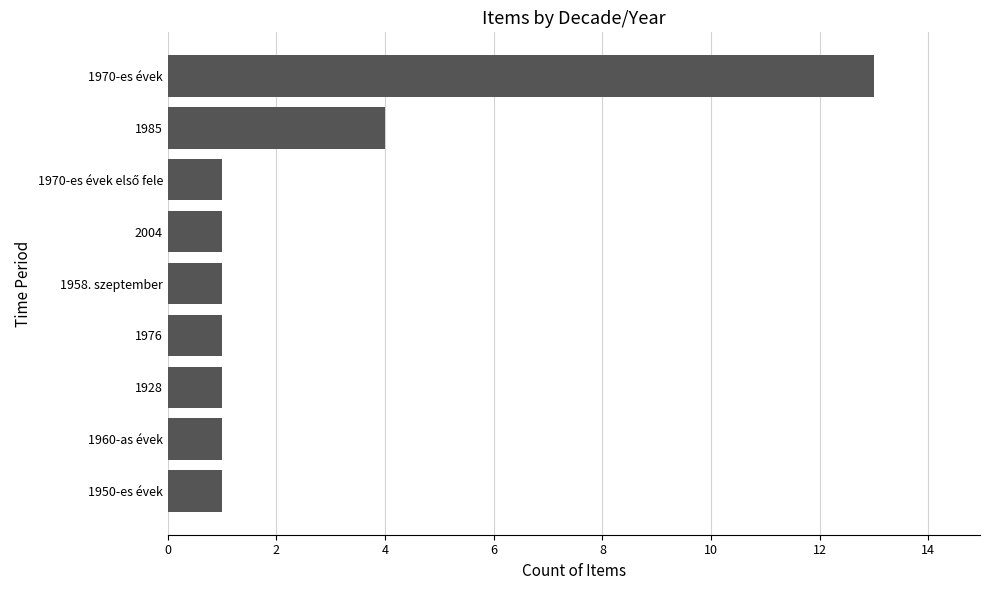

The chart shows a value of 13 at 1970-es évek. True or false?

True